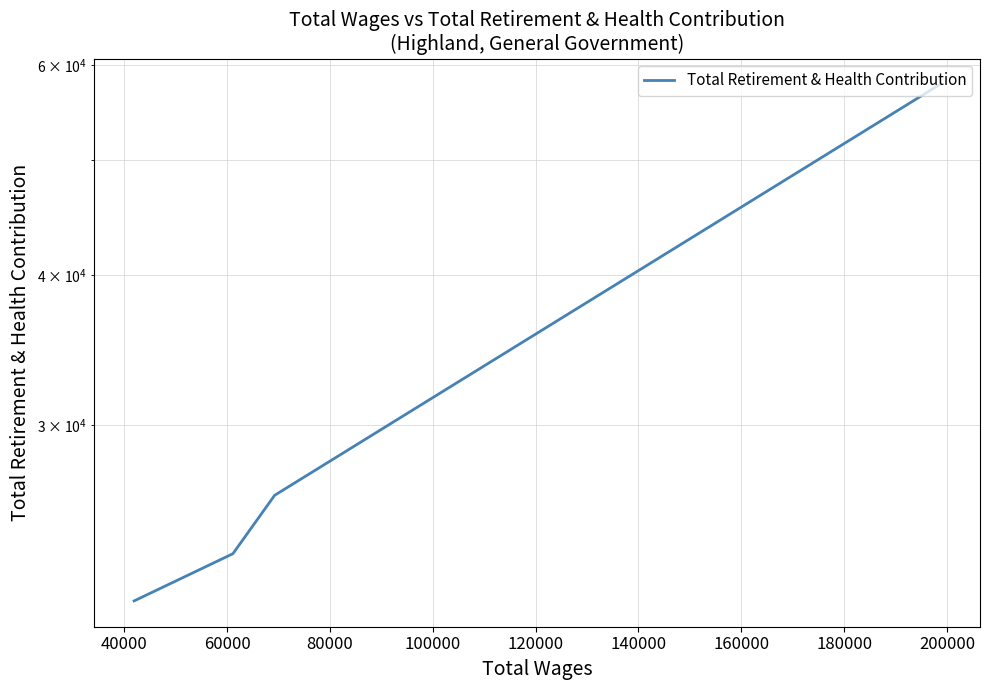

What is the difference between the values at 40000 and 80000?

4821